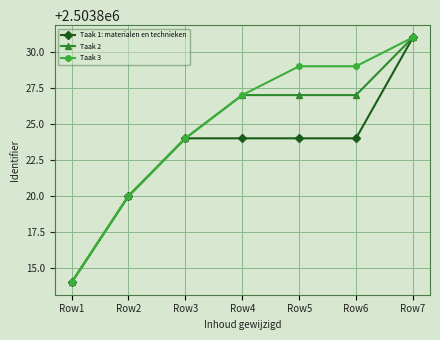

What is the difference between the maximum and second lowest values in the Taak 2 series?

11